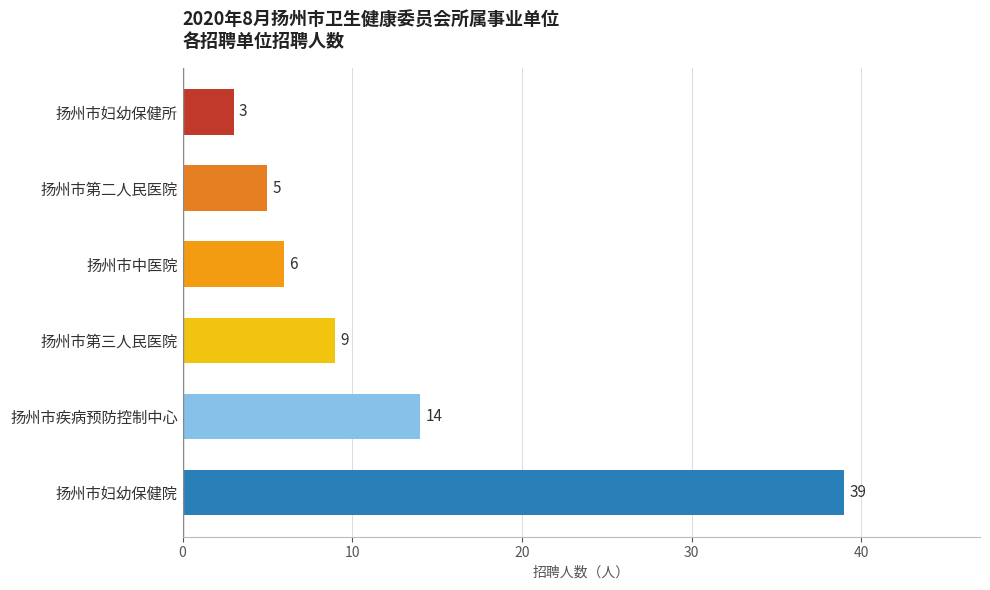

What is the ratio of the value at 扬州市第二人民医院 to the value at 扬州市第三人民医院?

0.6